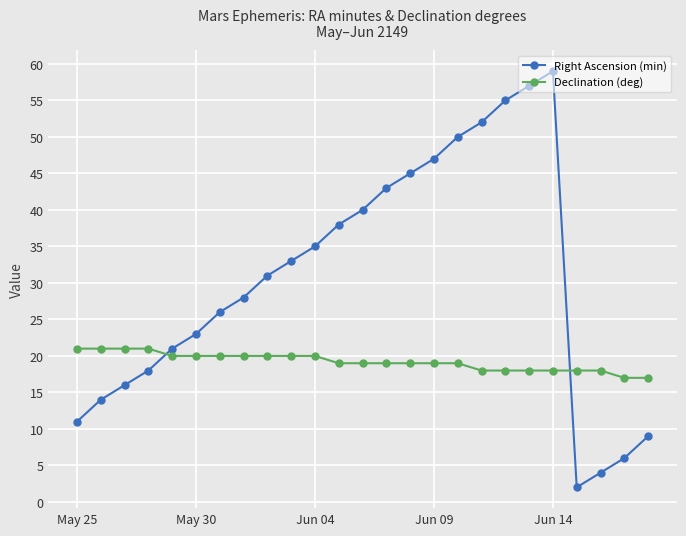

Does the chart display data point markers on the line(s)?

Yes